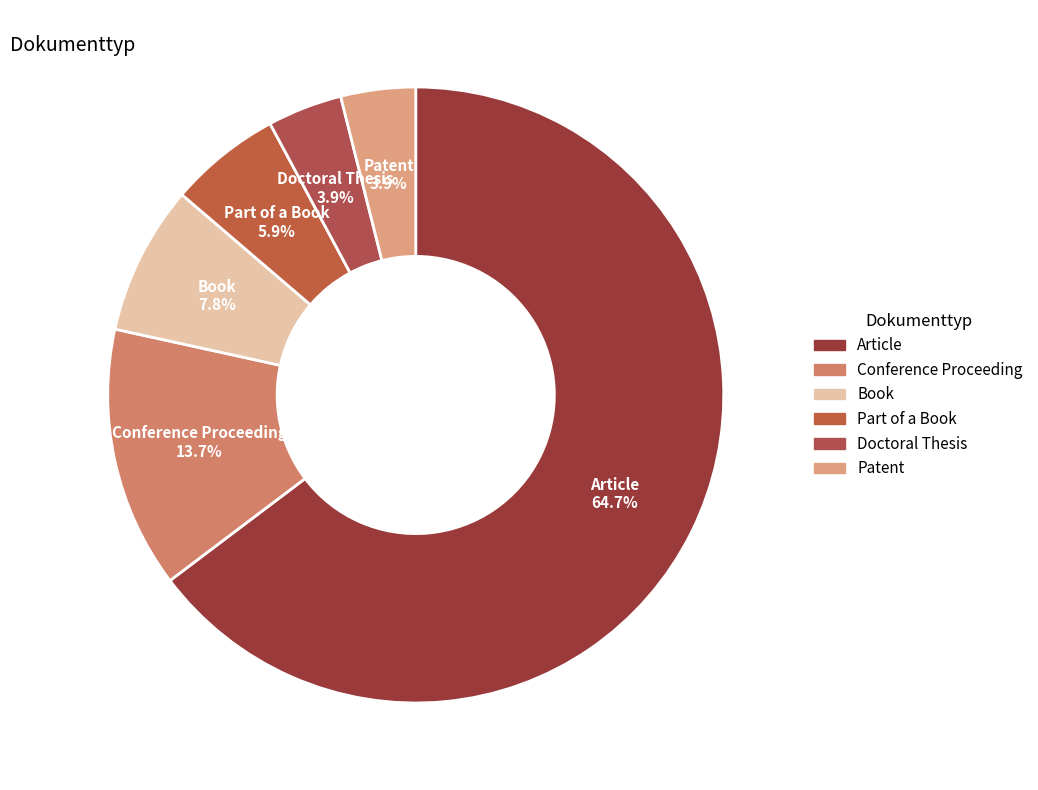

How many segments does this pie chart have?

6